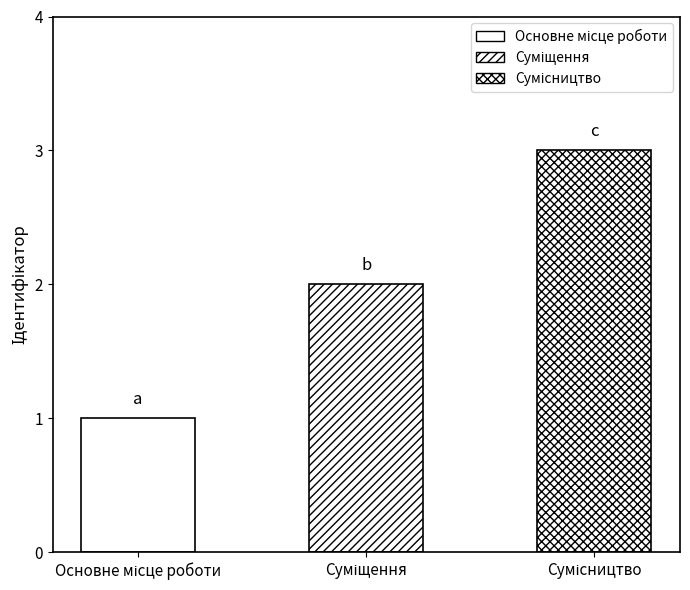

Rank the categories by value from highest to lowest.

Сумісництво, Суміщення, Основне місце роботи